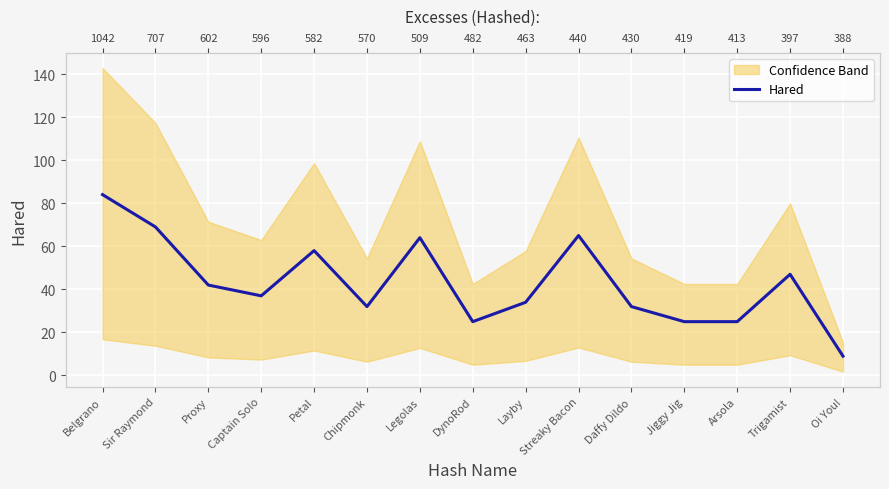

What position from the left is Chipmonk?

6